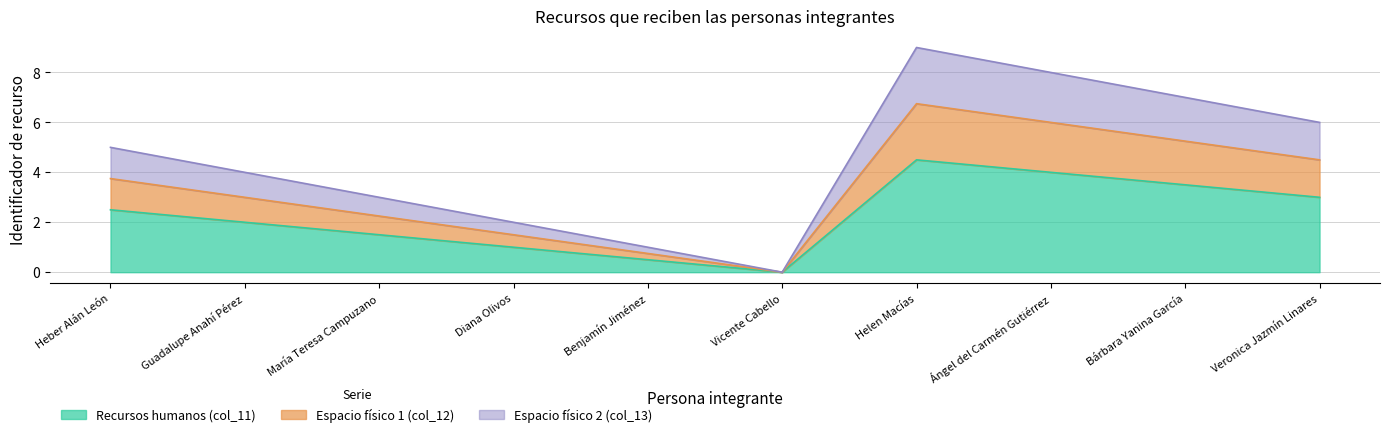

Reading left to right, list all the values displayed in this chart.

Recursos humanos (col_11): Heber Alán León=2.5	Guadalupe Anahí Pérez=2.0	María Teresa Campuzano=1.5	Diana Olivos=1.0	Benjamín Jiménez=0.5	Vicente Cabello=0.0	Helen Macías=4.5	Ángel del Carmén Gutiérrez=4.0	Bárbara Yanina García=3.5	Veronica Jazmín Linares=3.0
Espacio físico 1 (col_12): Heber Alán León=3.8	Guadalupe Anahí Pérez=3.0	María Teresa Campuzano=2.2	Diana Olivos=1.5	Benjamín Jiménez=0.8	Vicente Cabello=0.0	Helen Macías=6.8	Ángel del Carmén Gutiérrez=6.0	Bárbara Yanina García=5.2	Veronica Jazmín Linares=4.5
Espacio físico 2 (col_13): Heber Alán León=5.0	Guadalupe Anahí Pérez=4.0	María Teresa Campuzano=3.0	Diana Olivos=2.0	Benjamín Jiménez=1.0	Vicente Cabello=0.0	Helen Macías=9.0	Ángel del Carmén Gutiérrez=8.0	Bárbara Yanina García=7.0	Veronica Jazmín Linares=6.0